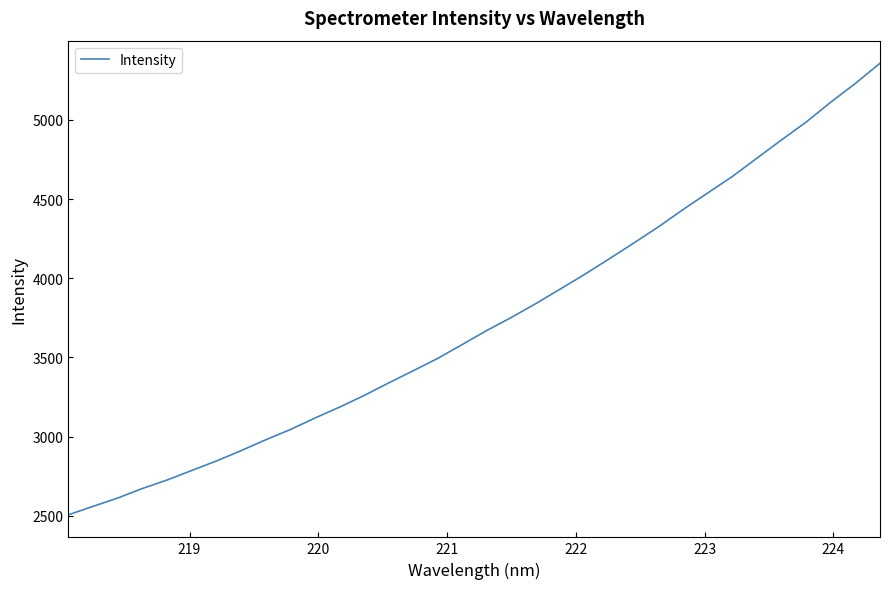

What is the difference between the maximum and minimum values?

2850.1